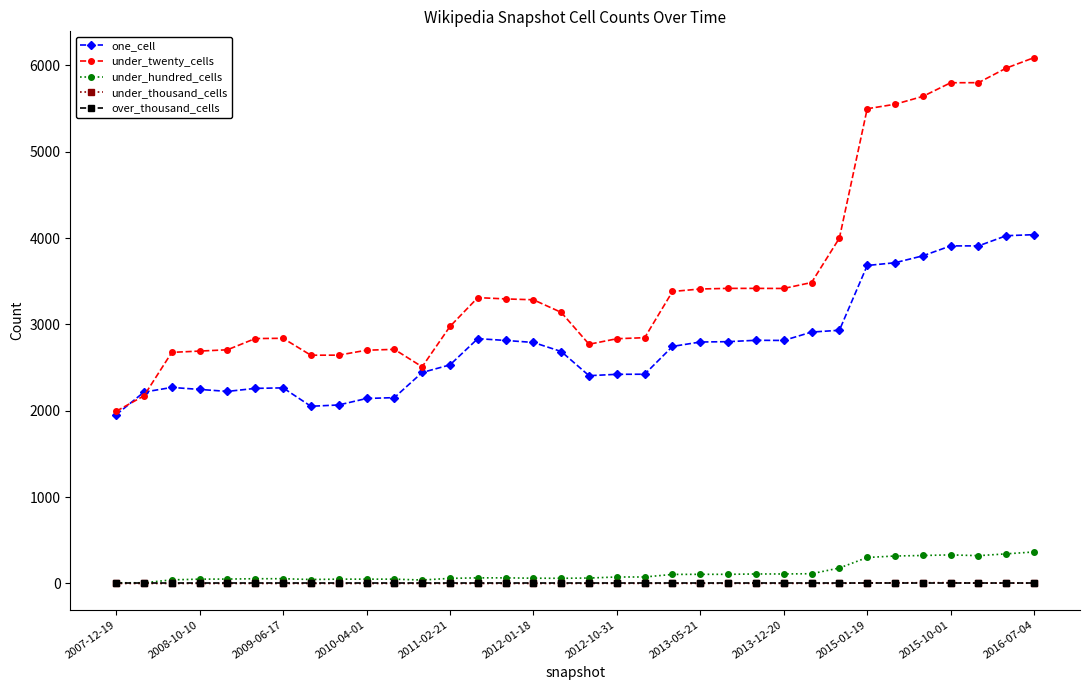

Which series has the largest range (max minus min)?

under_twenty_cells